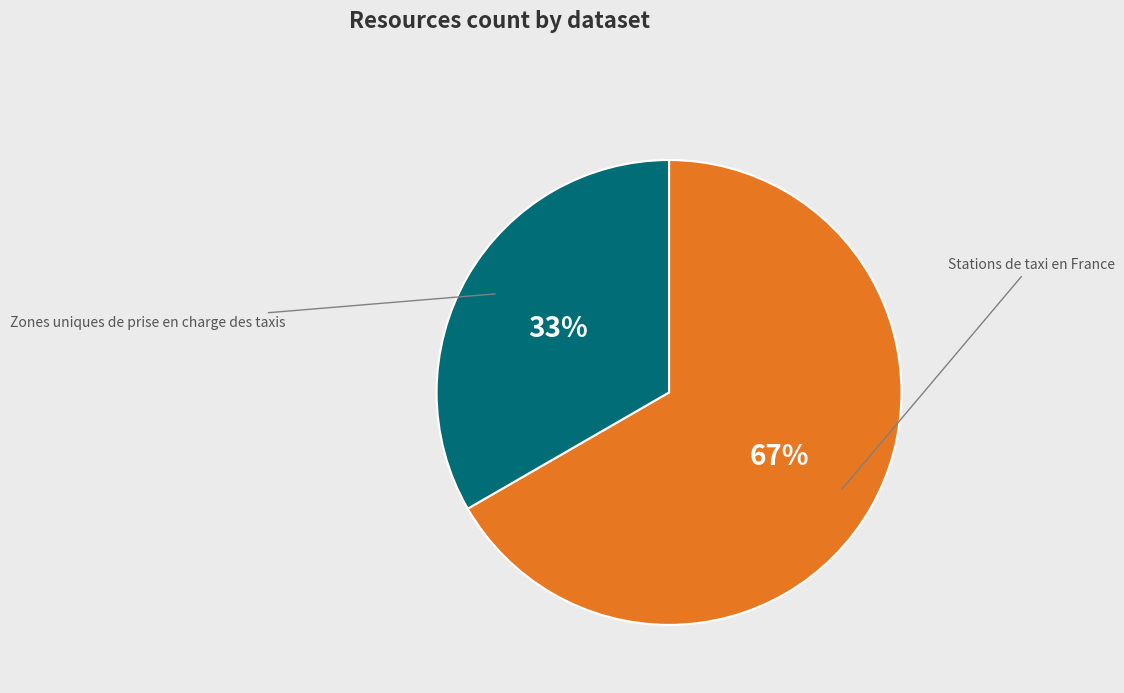

Is there a majority slice in this chart?

Yes